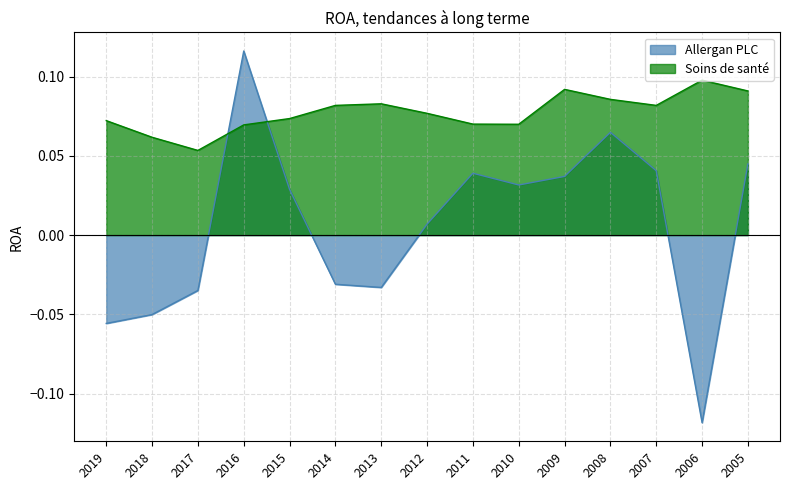

What are all the series names shown in the legend?

Allergan PLC, Soins de santé